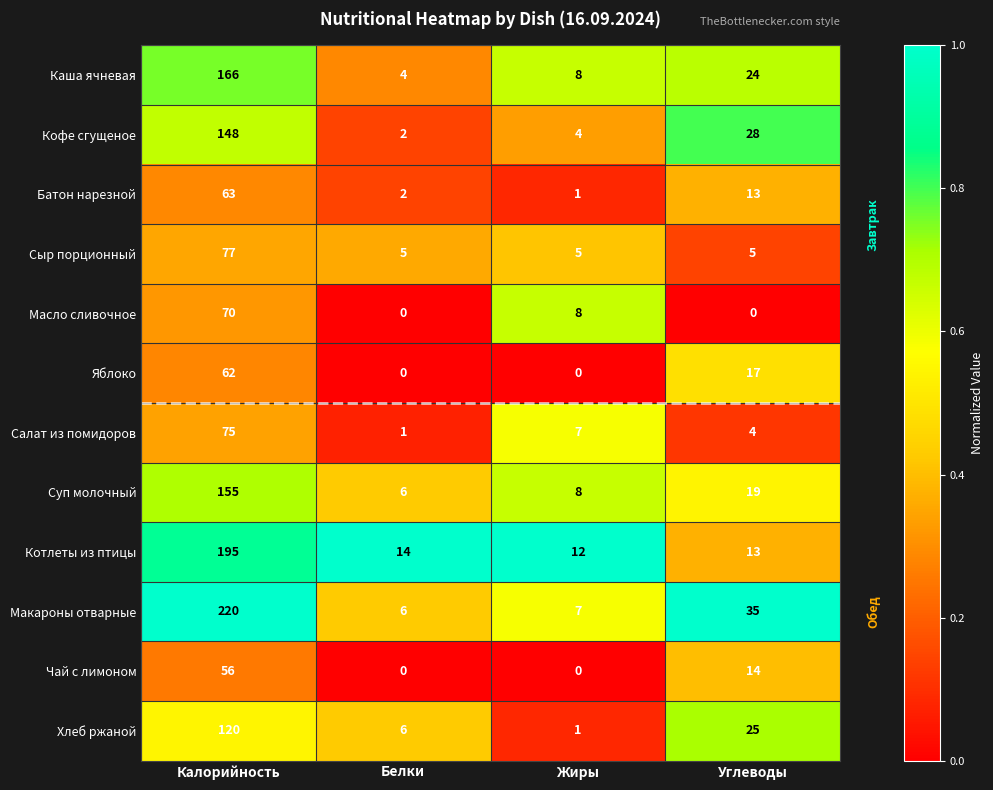

Rank the series at Калорийность from lowest to highest value.

Чай с лимоном, Яблоко, Батон нарезной, Масло сливочное, Салат из помидоров, Сыр порционный, Хлеб ржаной, Кофе сгущеное, Суп молочный, Каша ячневая, Котлеты из птицы, Макароны отварные